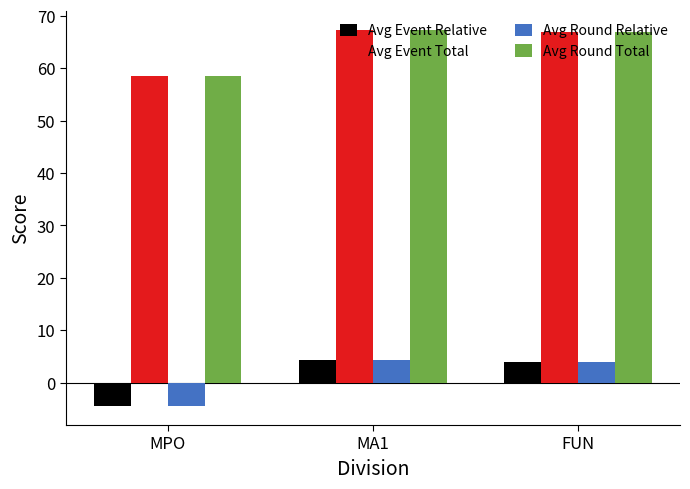

What position from the left is MPO?

1